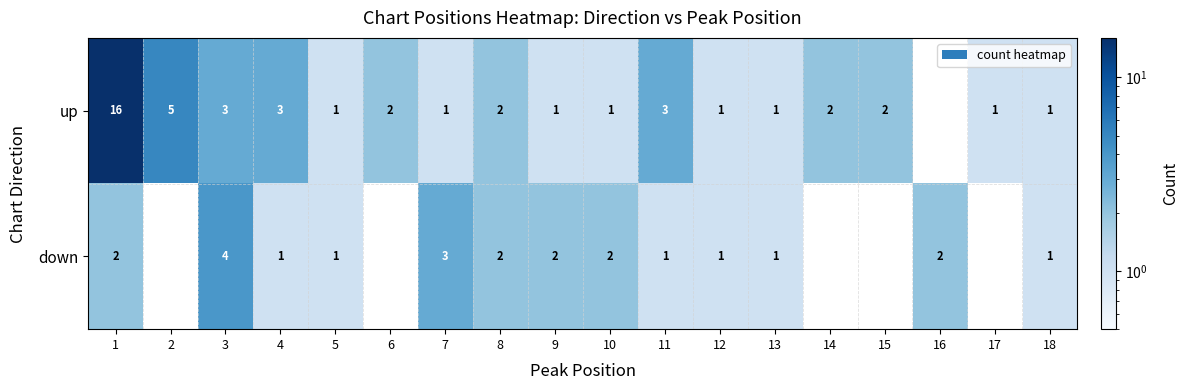

Is it true that down equals 0 at 5?

False